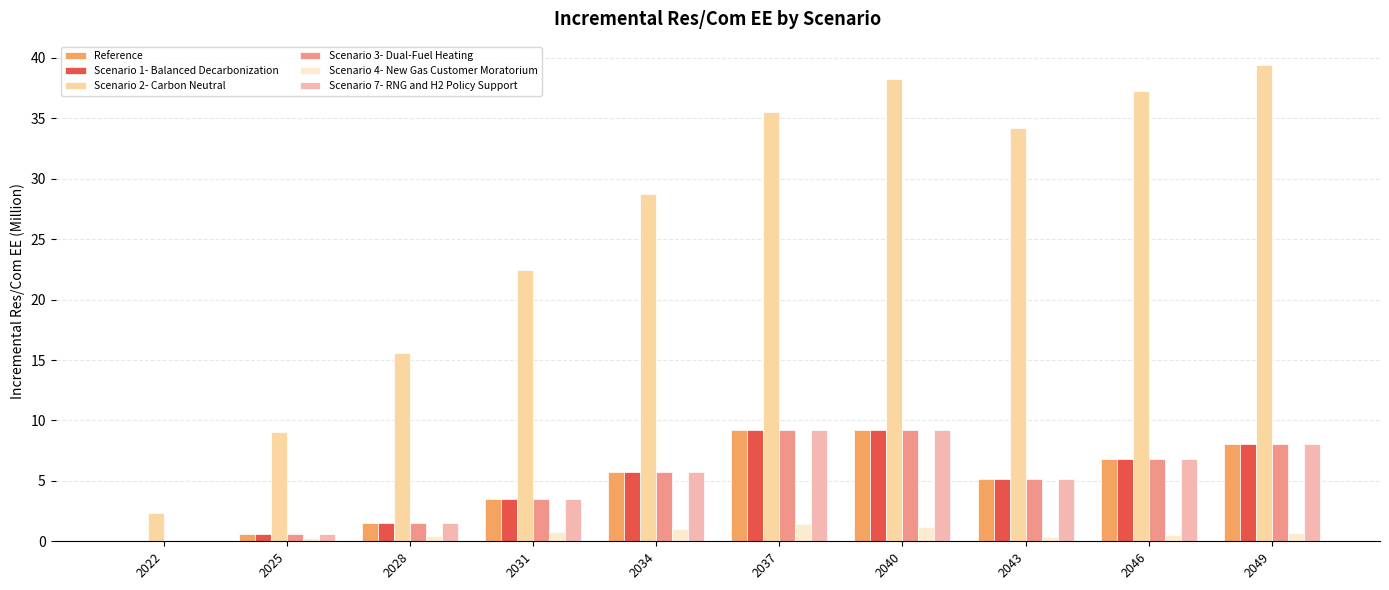

What is the difference between the second highest and minimum values in the Scenario 2- Carbon Neutral series?

35.9